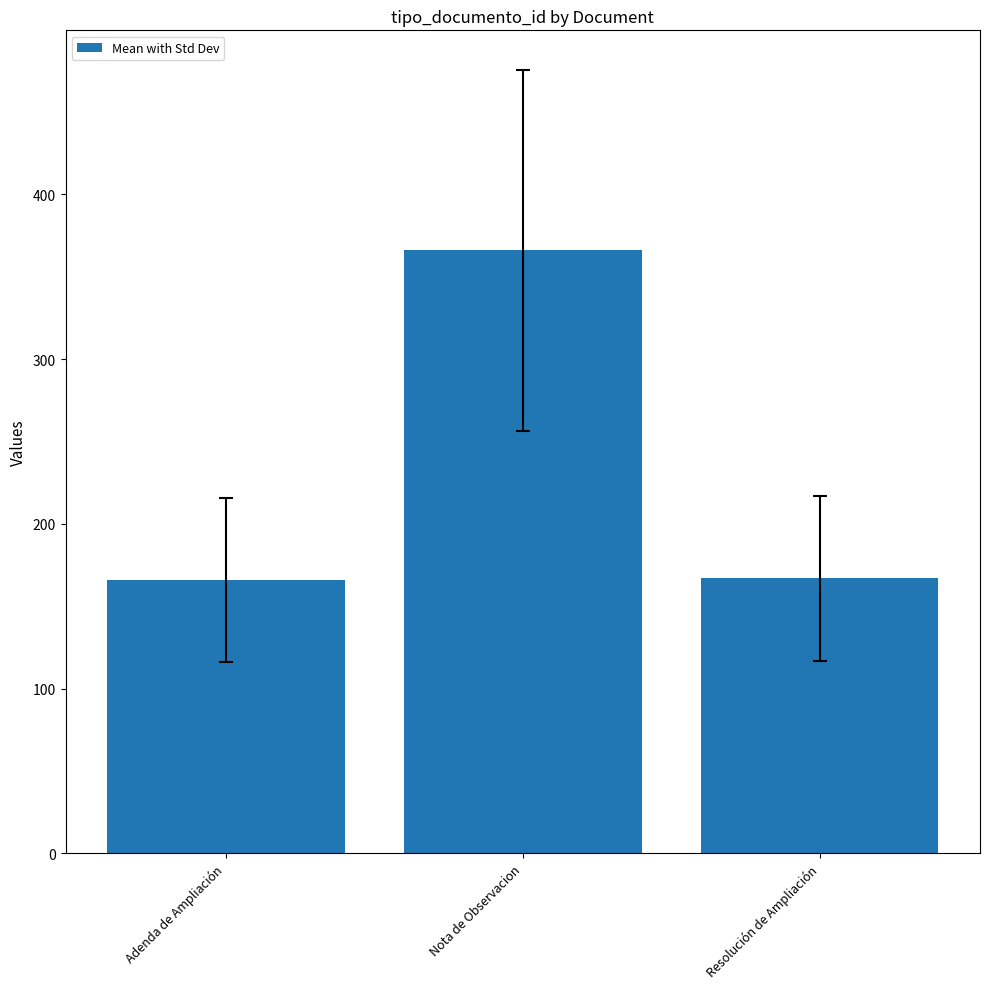

At which category does the chart reach its peak across all series?

Nota de Observacion